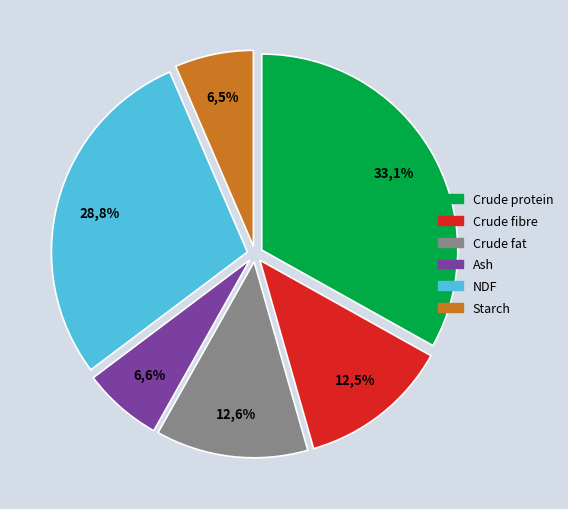

Which slice is the largest?

Crude protein